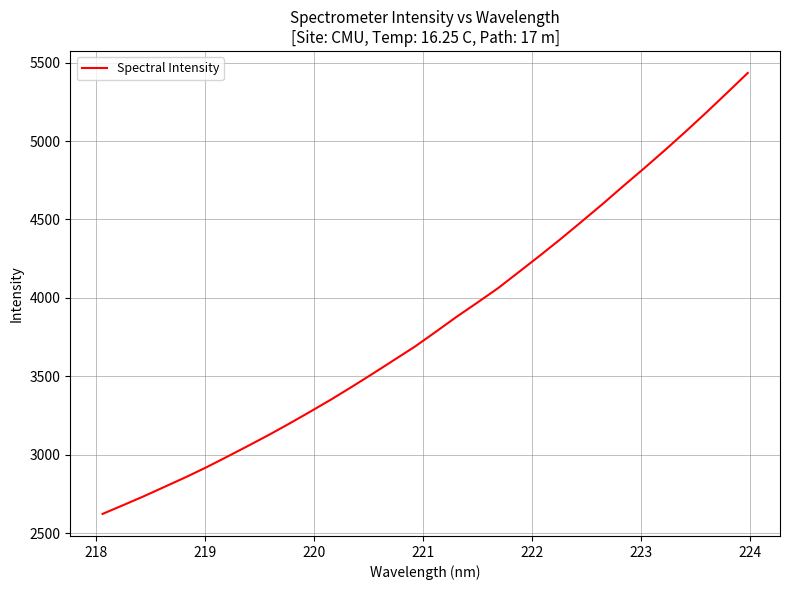

What is the greatest value displayed?

5433.6